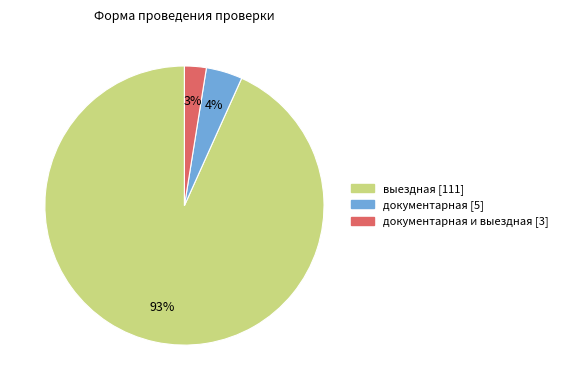

To the nearest percent, what is the average slice percentage?

33%